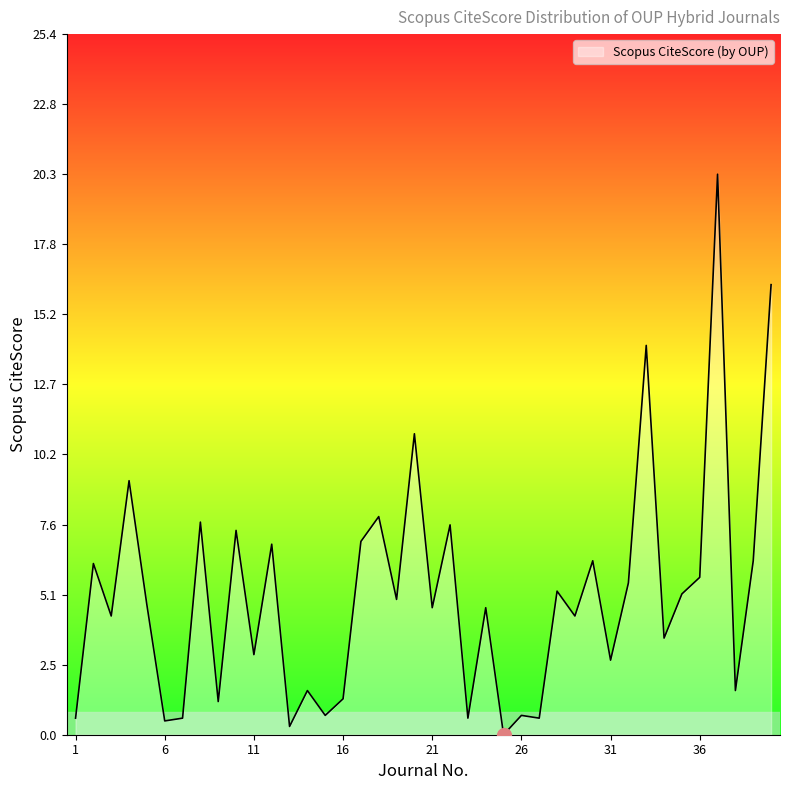

What is the maximum value shown in the chart?

20.3